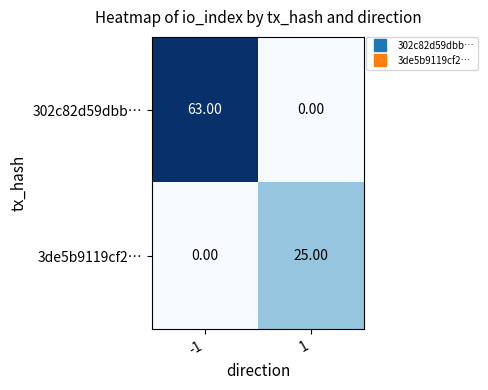

How many series are shown in this chart?

2